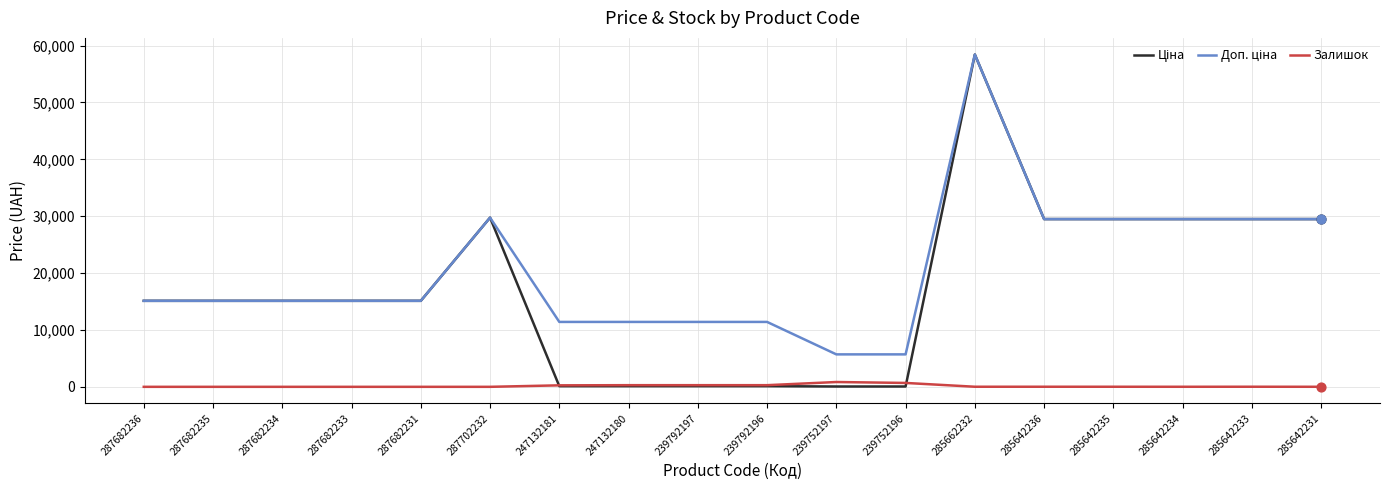

Which category has the highest value across all series?

285662232